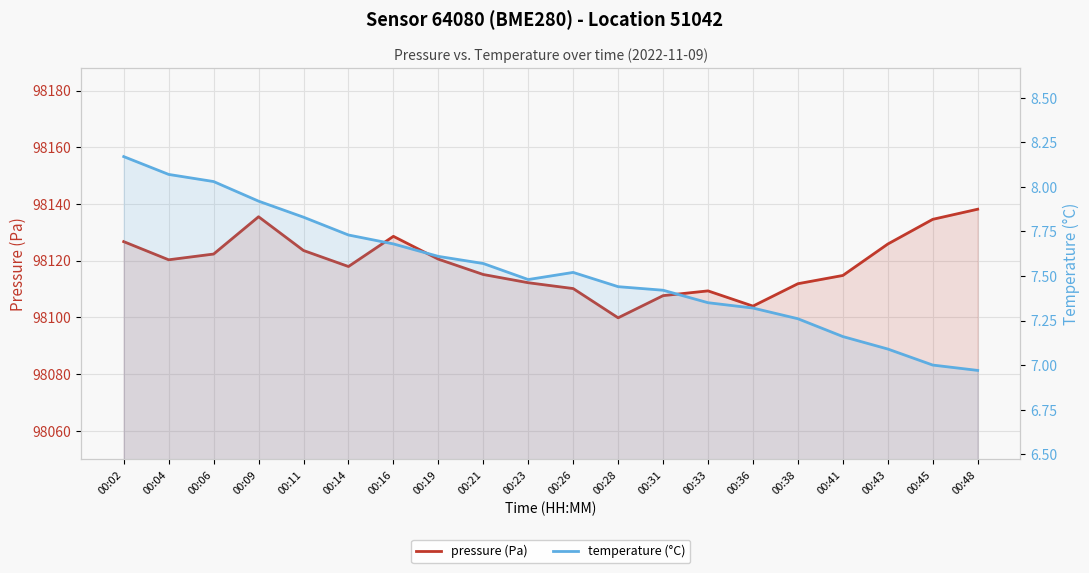

Which series has the largest total across all categories?

pressure (Pa)